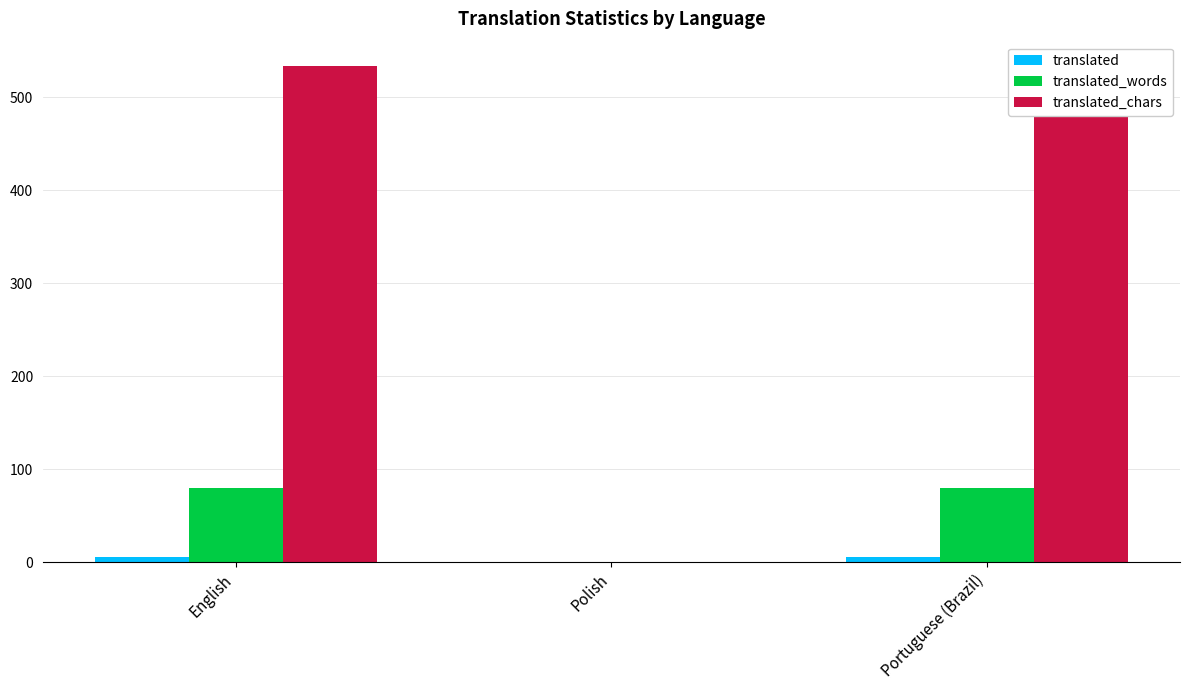

Does the chart contain stacked bars?

No